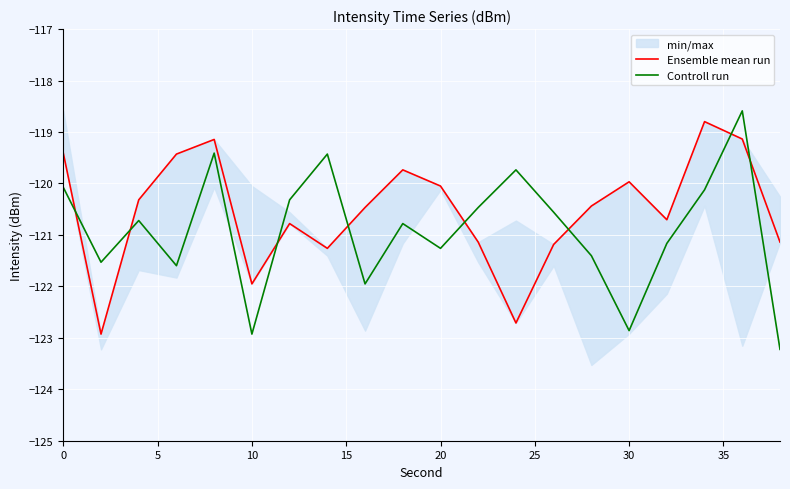

What is the maximum value for Controll run?

-118.6